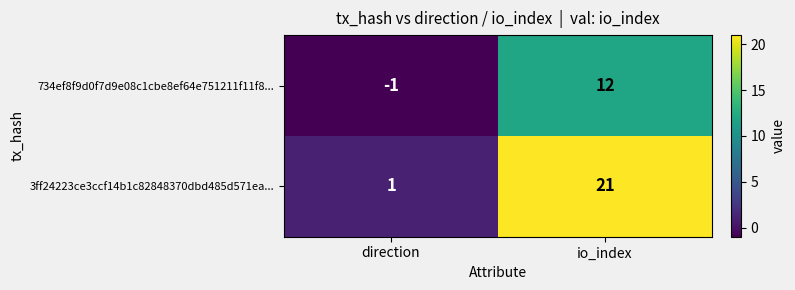

At which category does the chart reach its peak across all series?

io_index